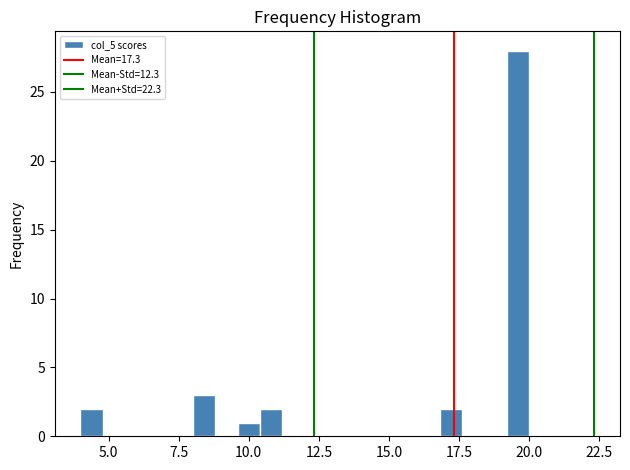

Around what value on the x-axis is the tallest bar? Give the approximate position of its centre, as read against the axis.

19.5